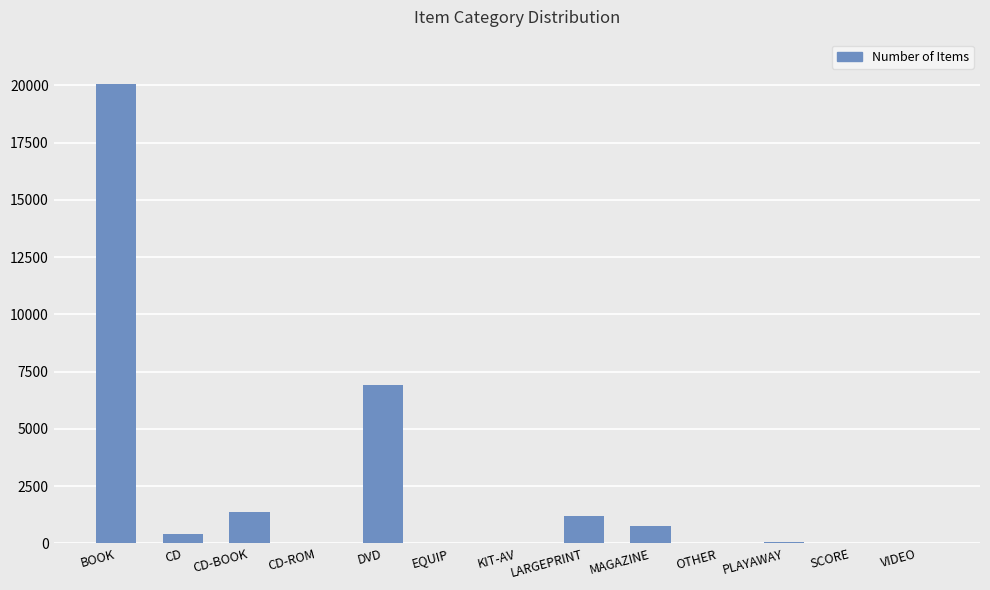

Are the bars horizontal?

No